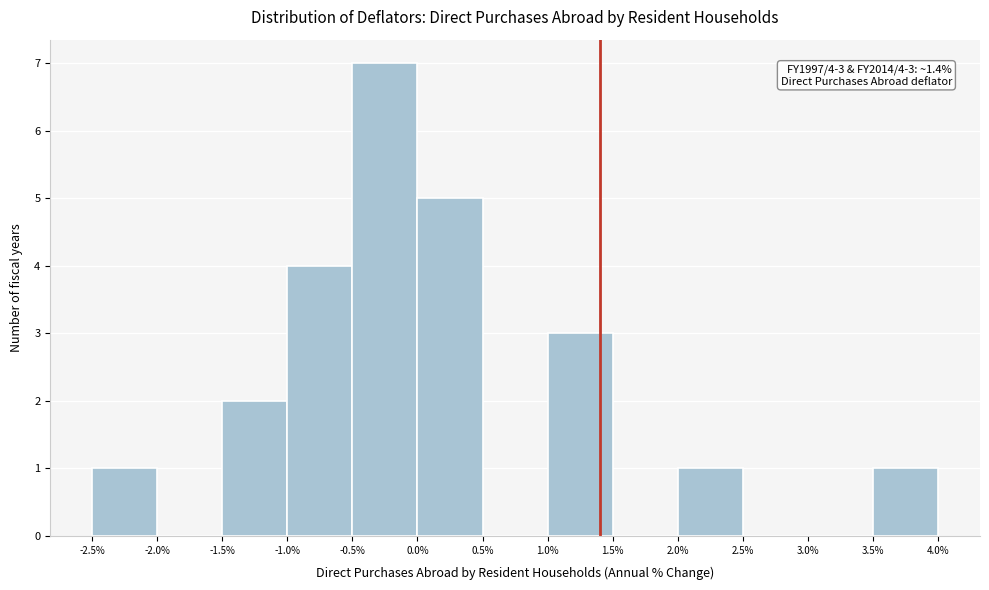

Over which range of the x-axis is the bar tallest?

-0.5% to 0.0%